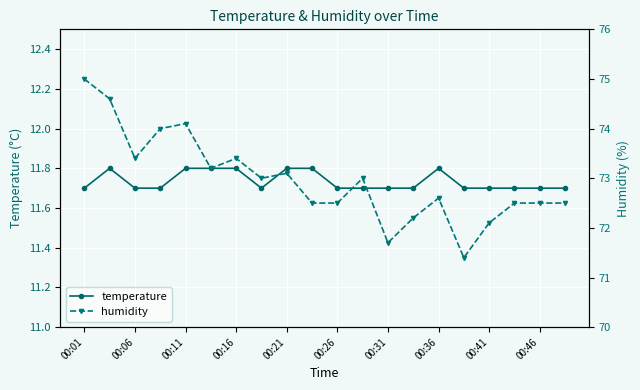

How many temperature values are between 11 and 12?

20